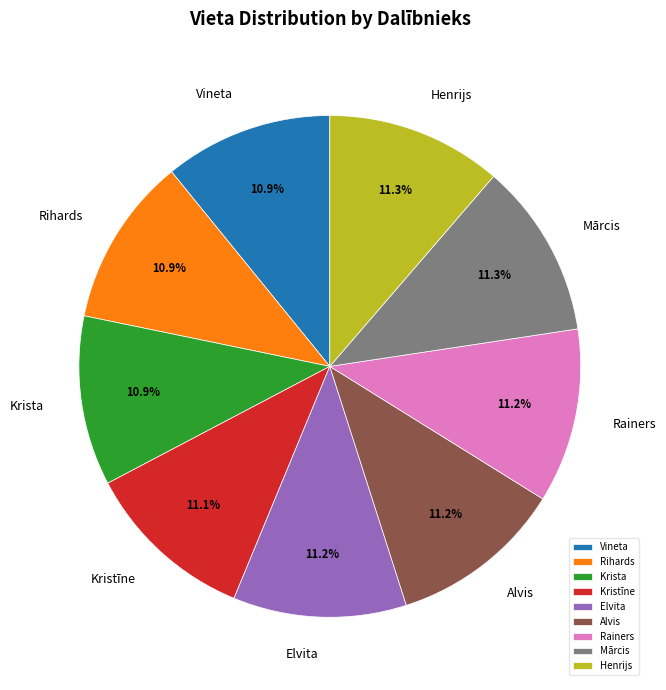

What percentage is NOT represented by Krista?

89.1%